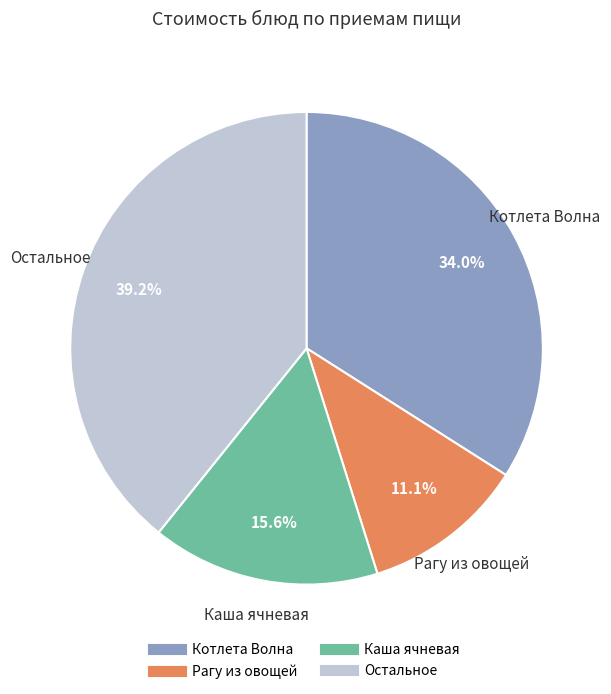

Is there any slice that represents more than half of the pie?

No